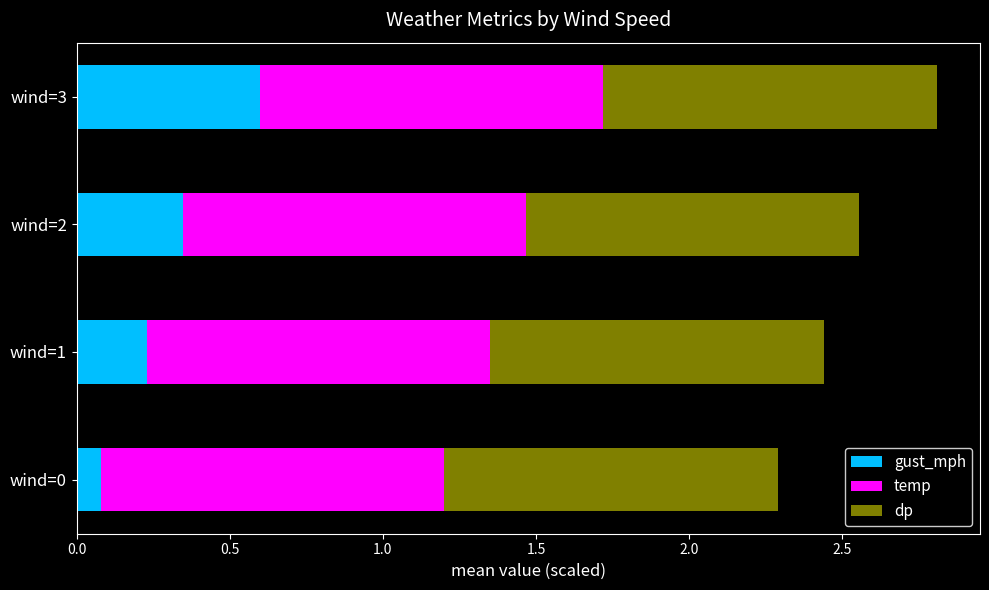

What is the highest value of the gust_mph series?

0.6